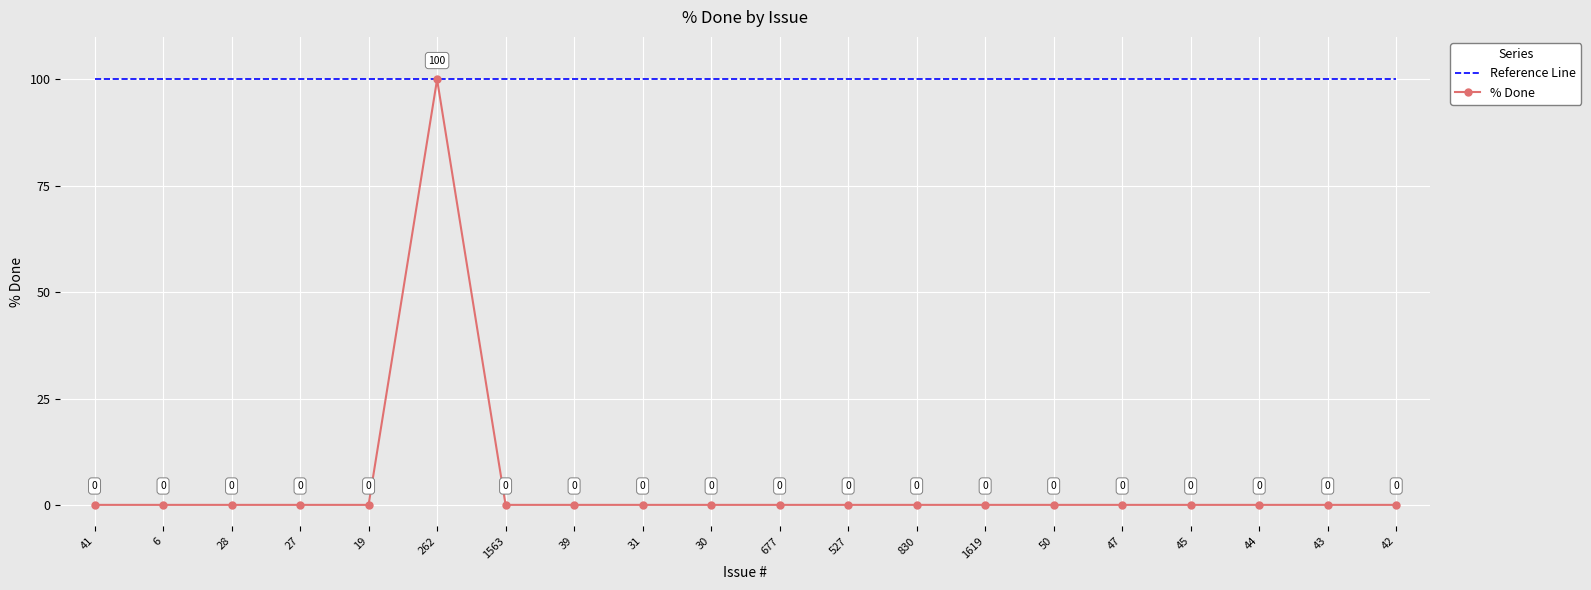

What position from the left is 677?

11